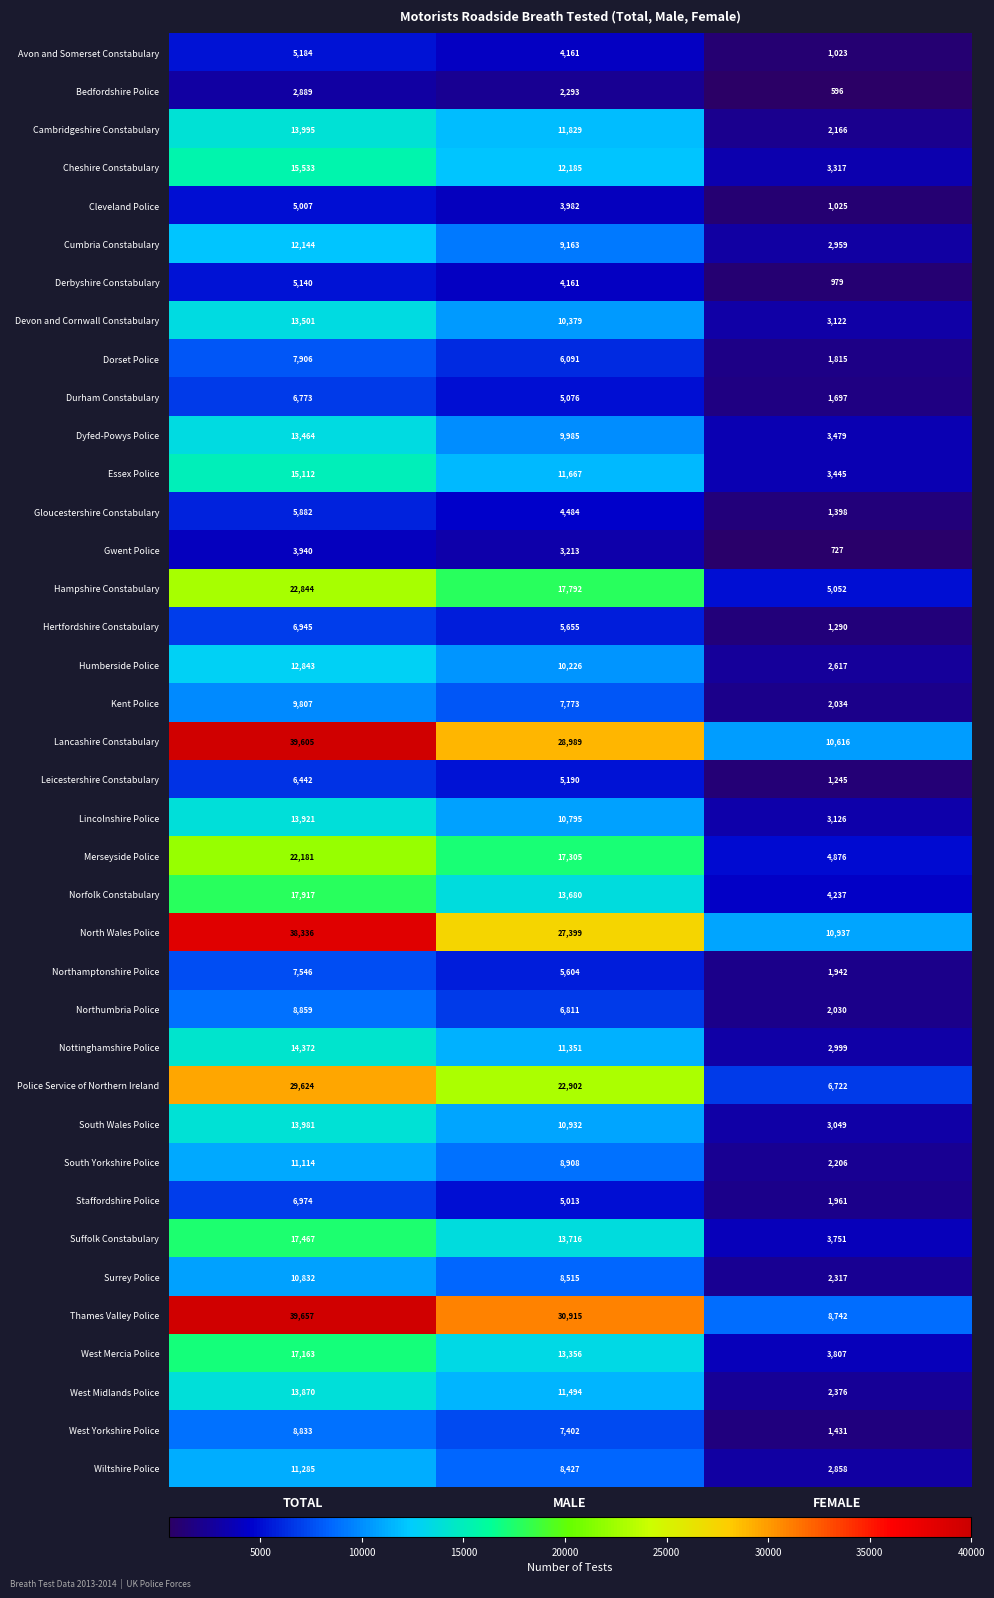

Rank the categories by South Yorkshire Police value from highest to lowest.

TOTAL, MALE, FEMALE